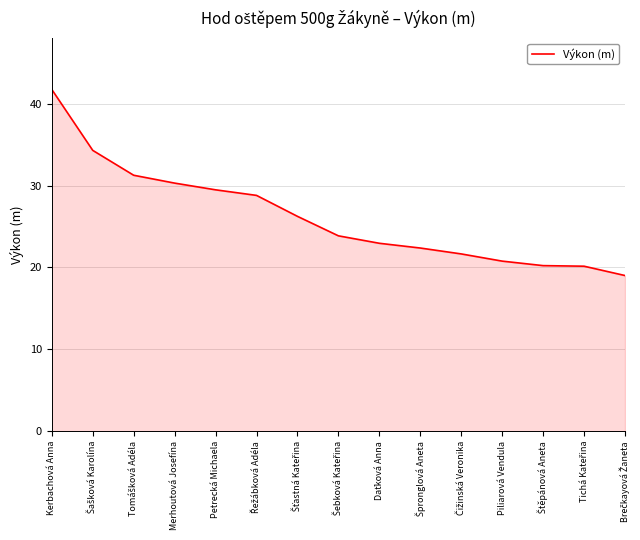

What is the smallest value displayed?

19.0